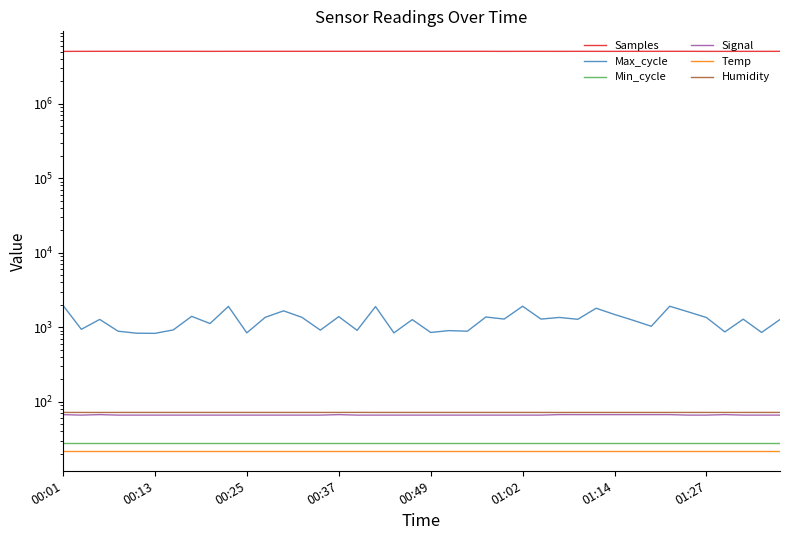

Rank the categories by Min_cycle value from highest to lowest.

00:01, 00:13, 00:25, 00:37, 00:49, 01:02, 01:14, 01:27, 8, 9, 10, 11, 12, 13, 14, 15, 16, 17, 18, 19, 20, 21, 22, 23, 24, 25, 26, 27, 28, 29, 30, 31, 32, 33, 34, 35, 36, 37, 38, 39